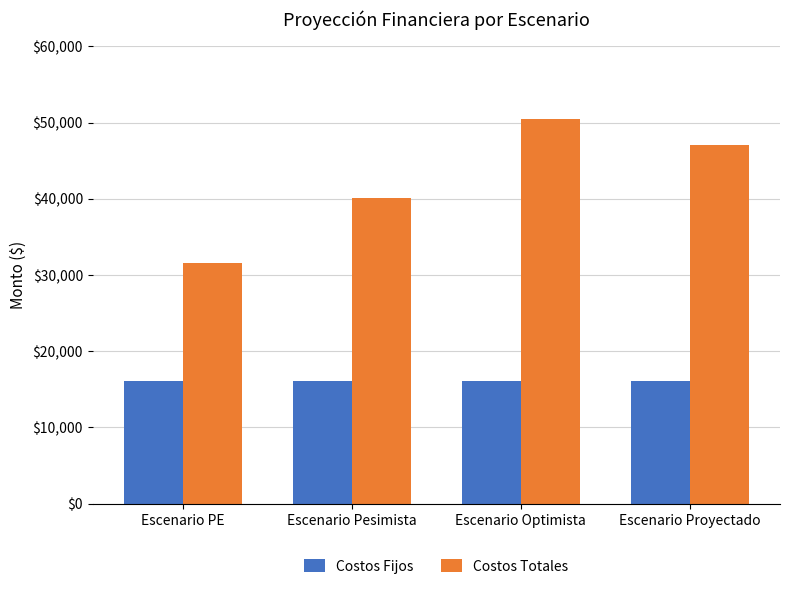

Reading right to left, transcribe all the data shown in this chart.

Costos Fijos: 16040.0	16040.0	16040.0	16040.0
Costos Totales: 47039.6	50484.0	40150.8	31578.4